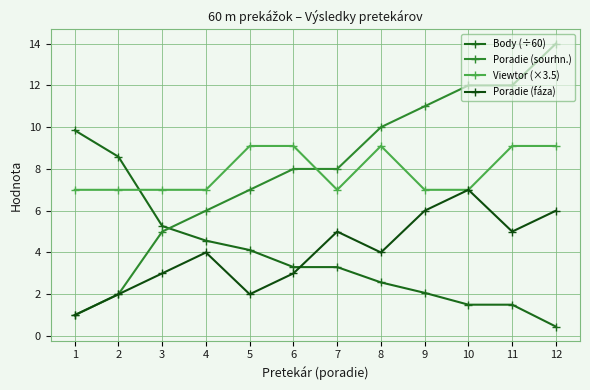

Count the number of categories in the chart.

12